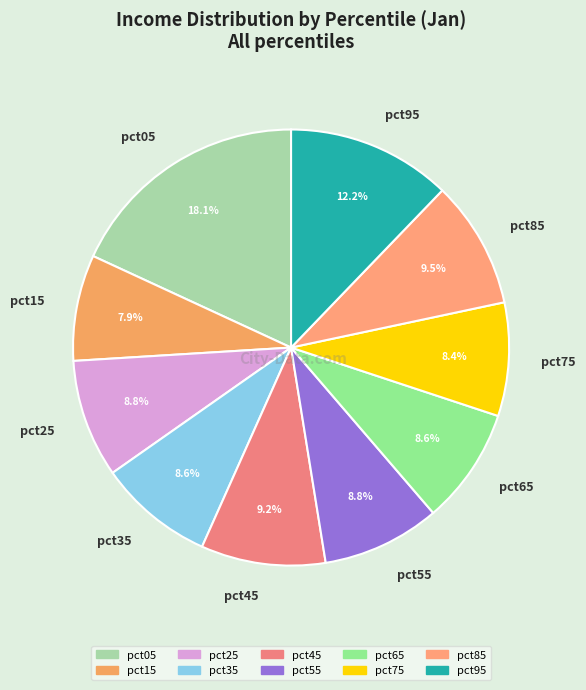

Count the number of slices in the pie.

10